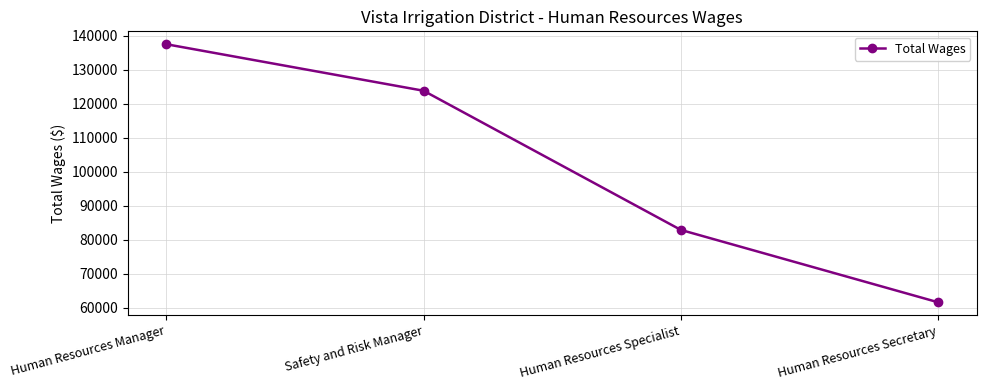

What is the difference between the maximum and minimum values?

75883